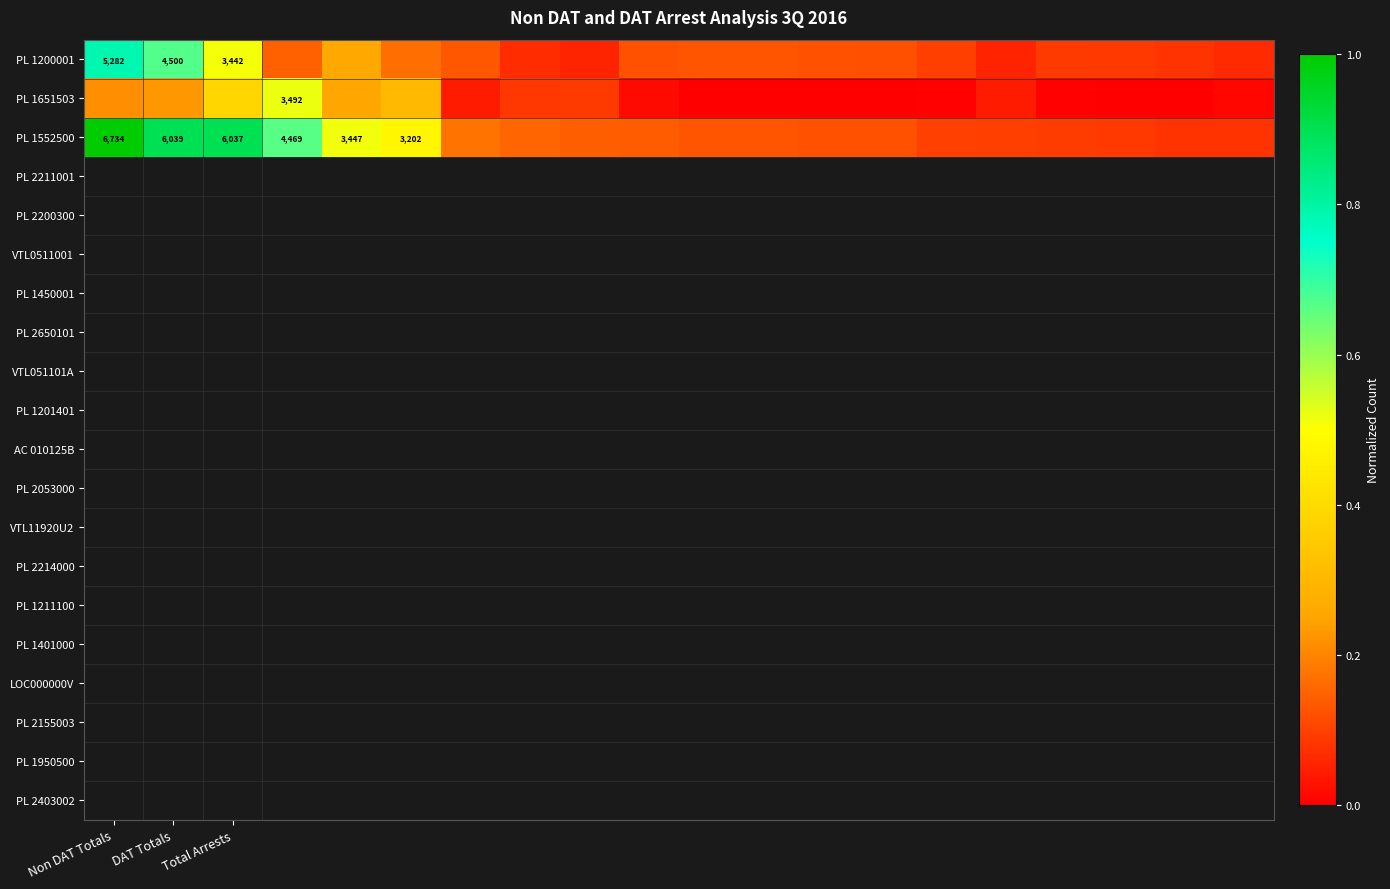

At which category does the chart reach its peak across all series?

Non DAT Totals